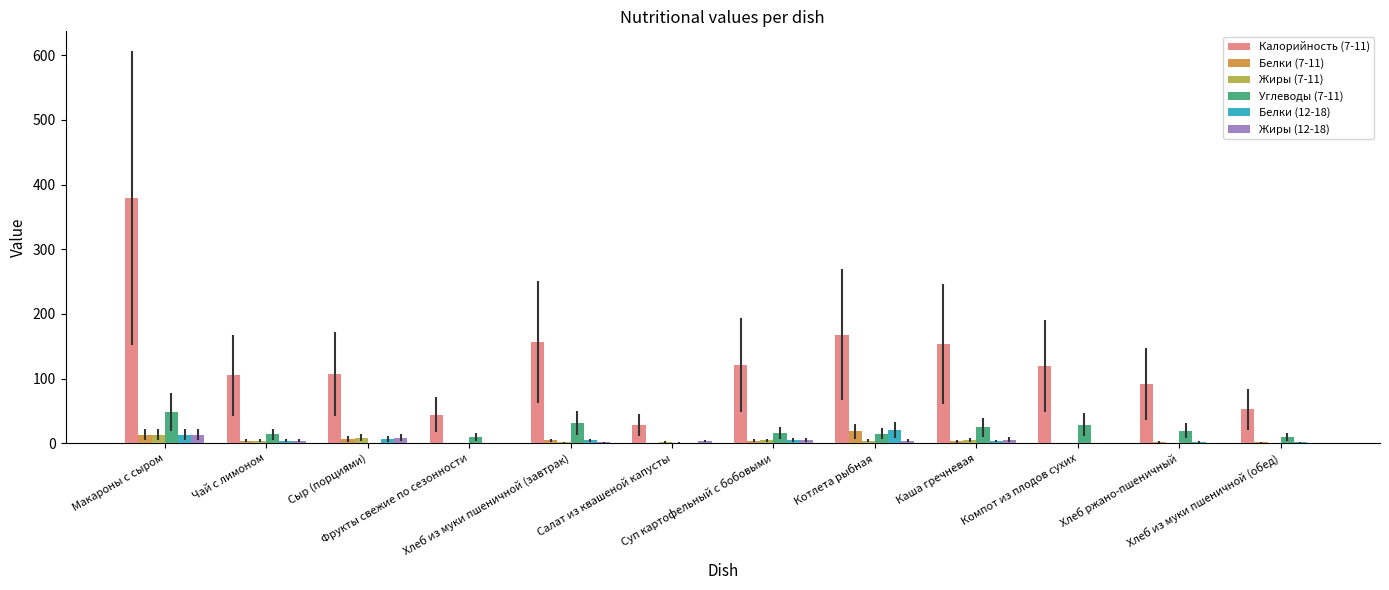

What is the sum of all Белки (7-11) values?

59.8